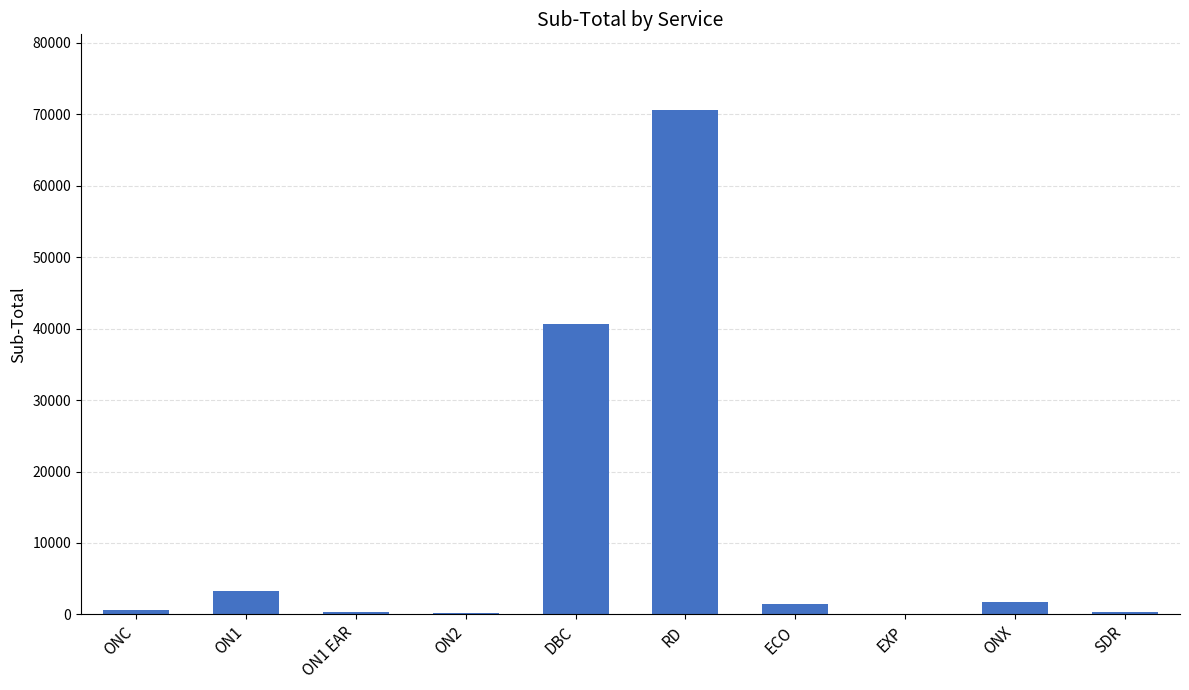

What is the average value?

11932.3